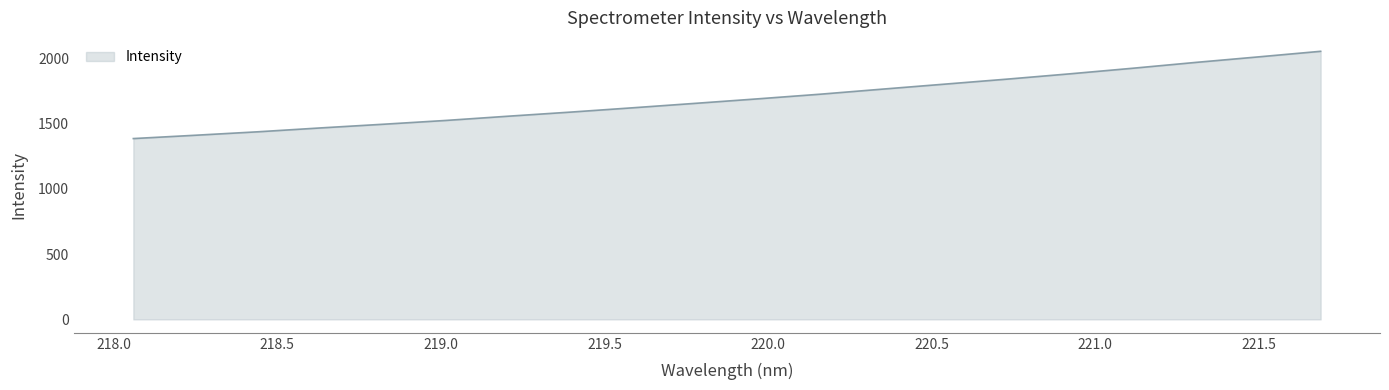

What is the minimum value shown in the chart?

1385.3